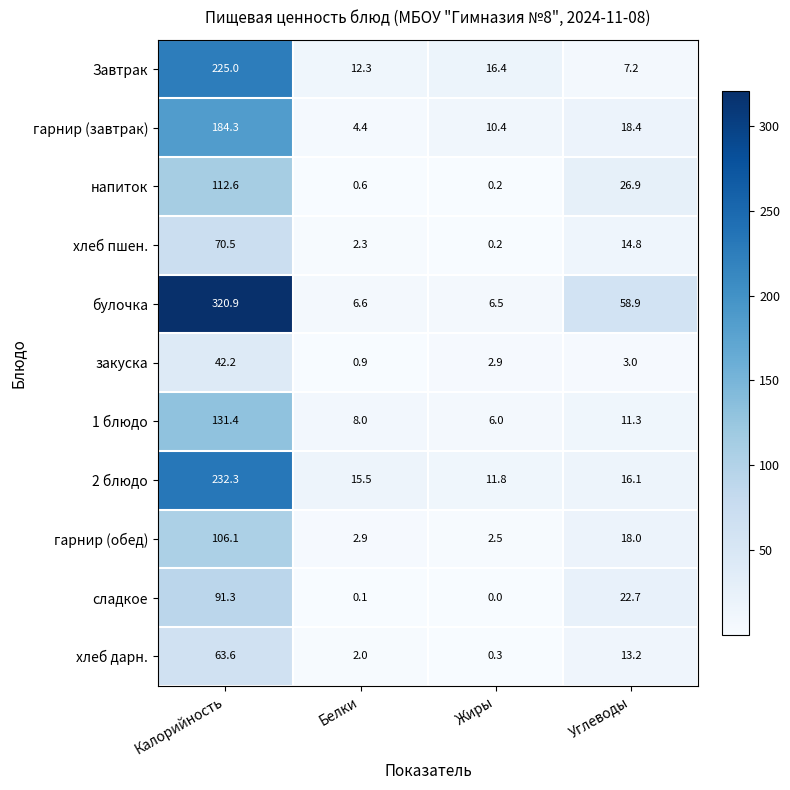

What is the difference between the maximum and minimum values in the напиток series?

112.4